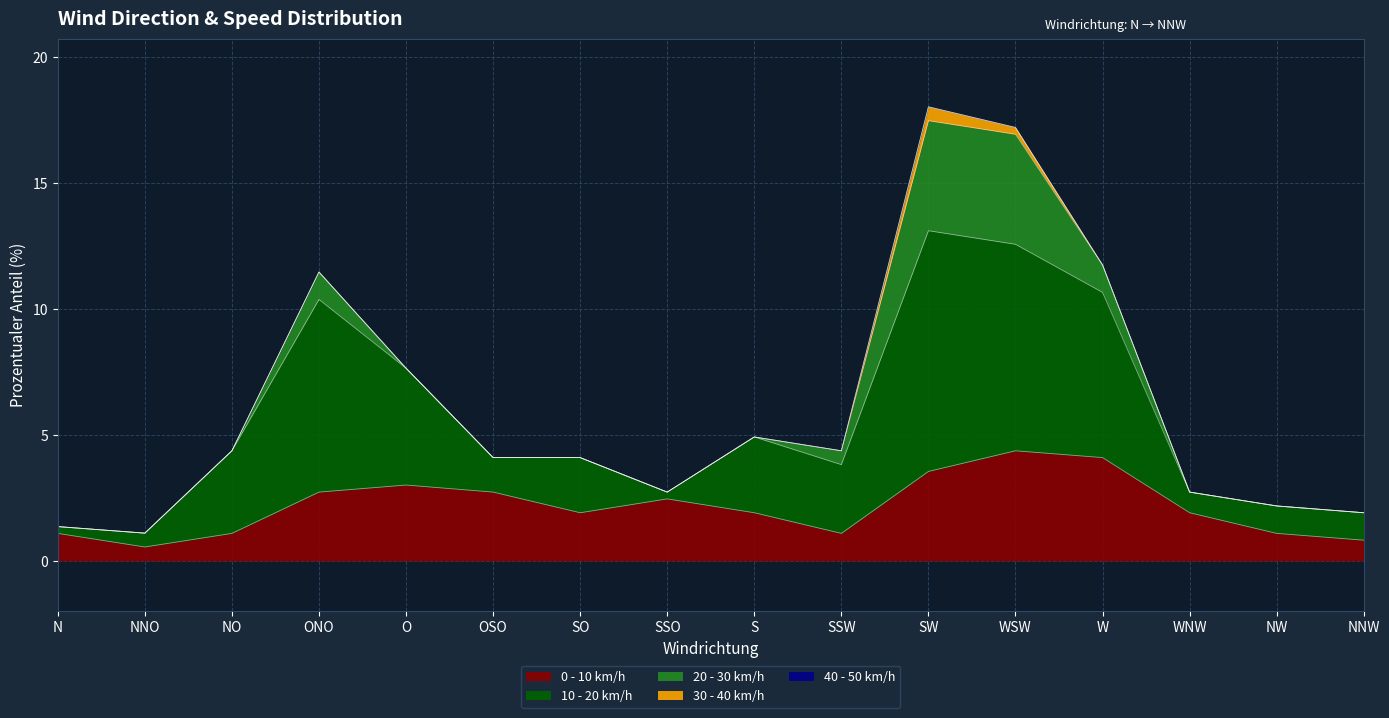

Which series changed the most between NNO and WNW?

0 - 10 km/h